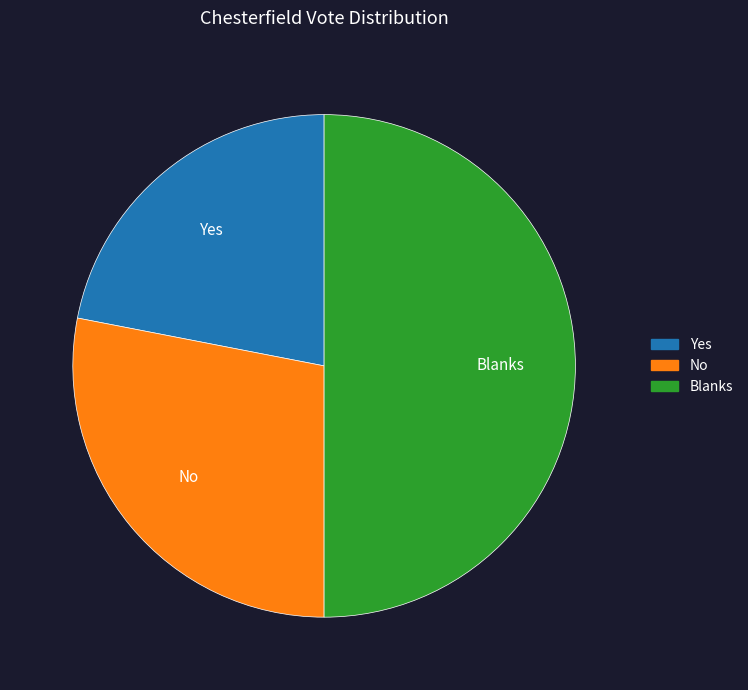

Does No account for over 50% of the chart?

No